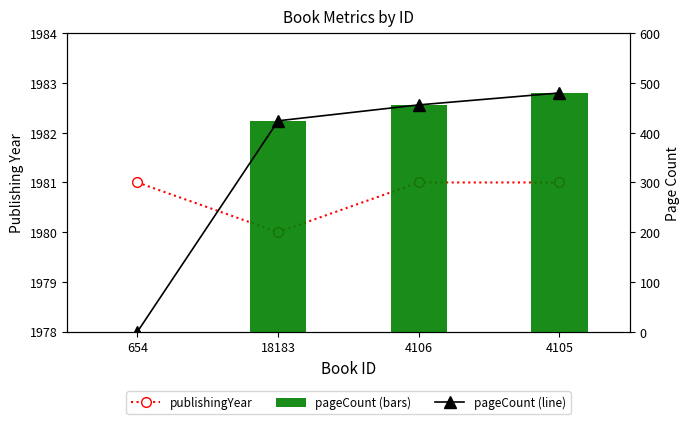

Is the value of pageCount (line) at 4106 greater than the value of pageCount (bars) at 4105?

No